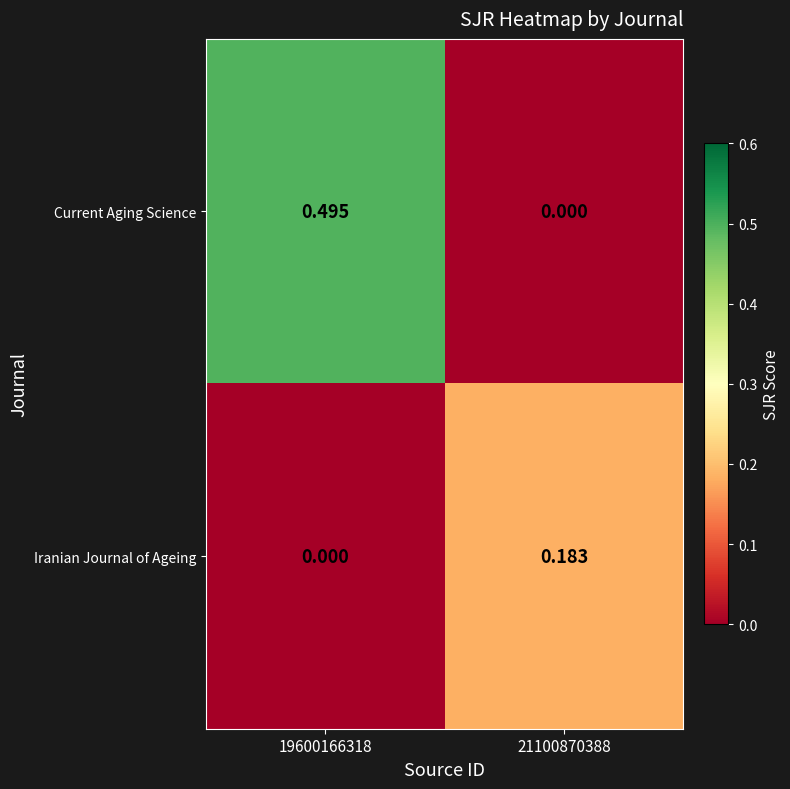

Which series changed the most between 19600166318 and 21100870388?

Current Aging Science